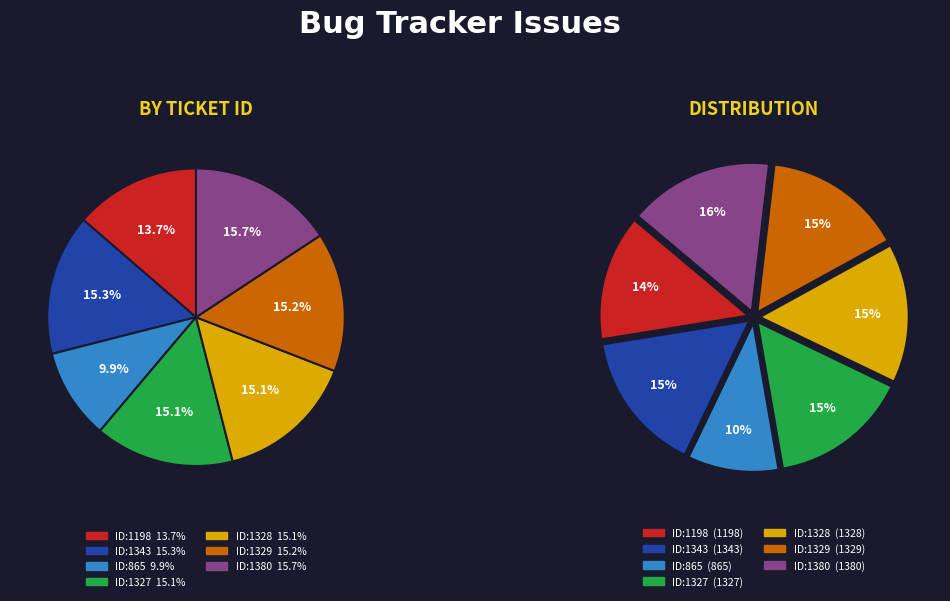

To the nearest percent, what is the average slice percentage?

14%